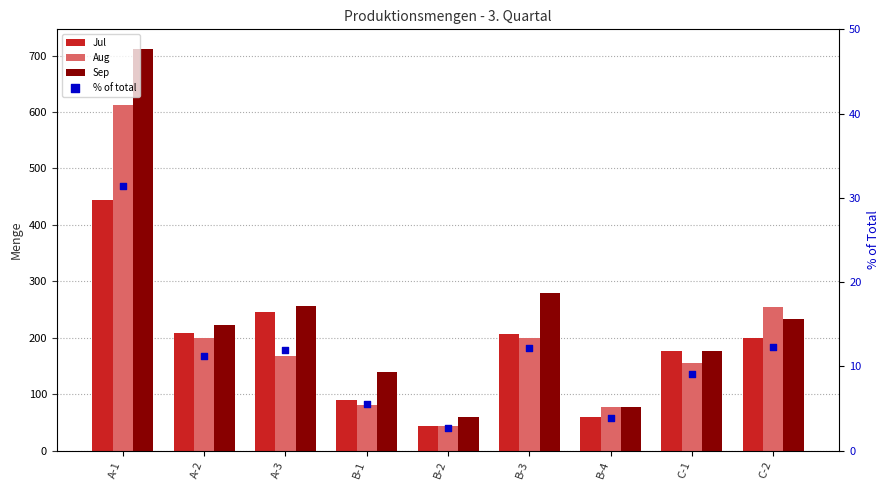

At which category is the sum across all series the highest?

A-1